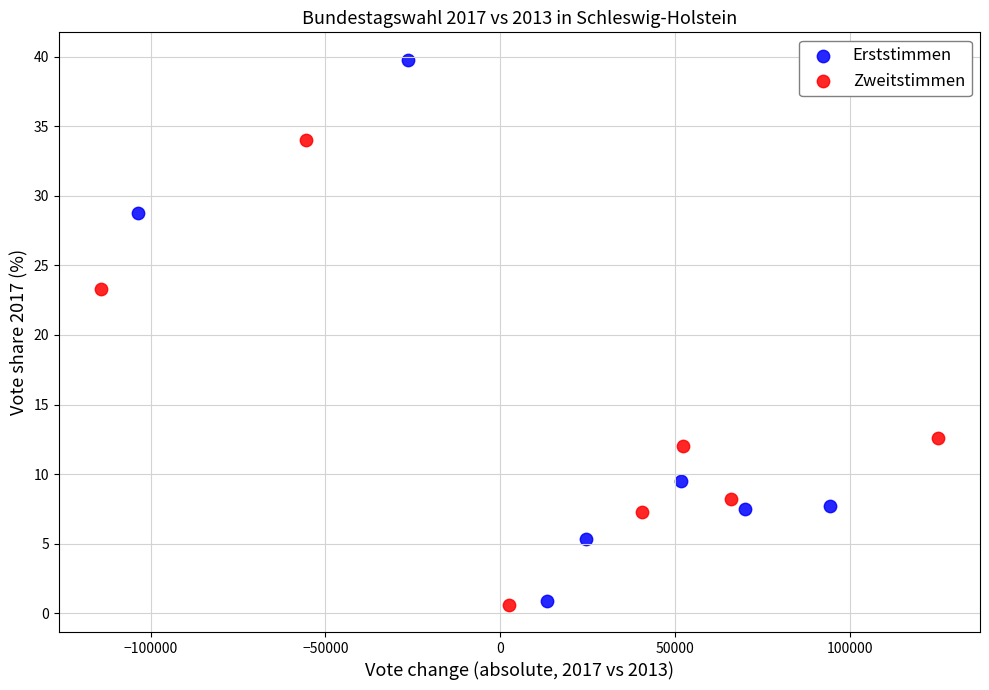

Which series contains the highest Y value?

Erststimmen